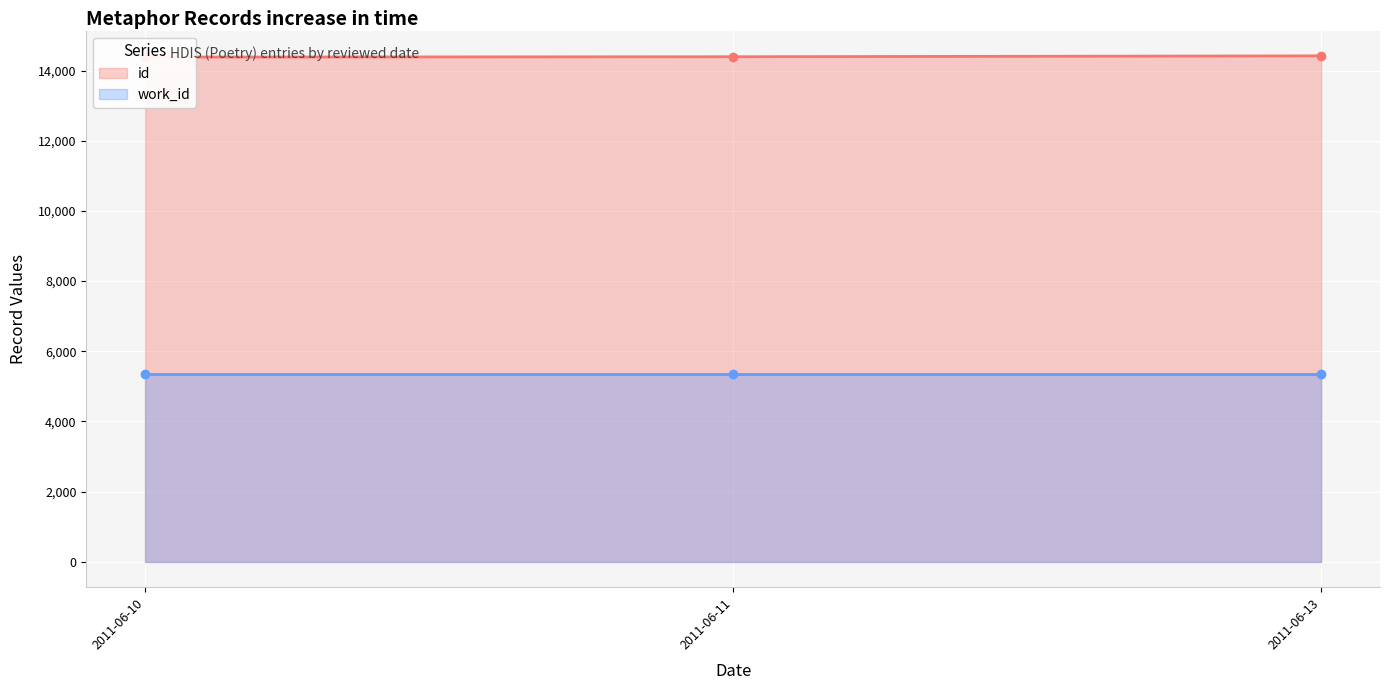

How many data points in id are less than 14393?

1